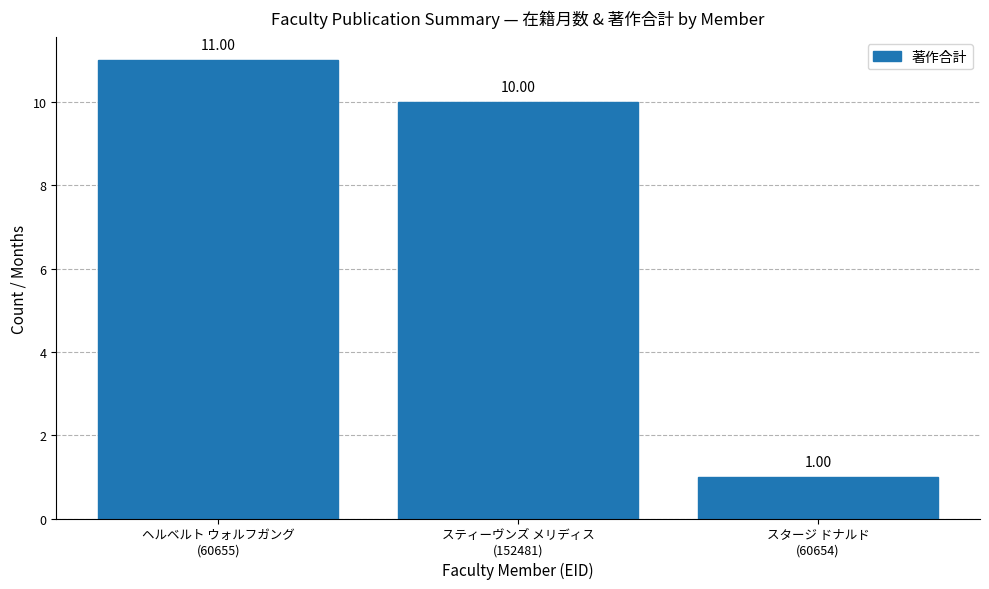

What is the label of the 3rd bar from the right?

ヘルベルト ウォルフガング
(60655)